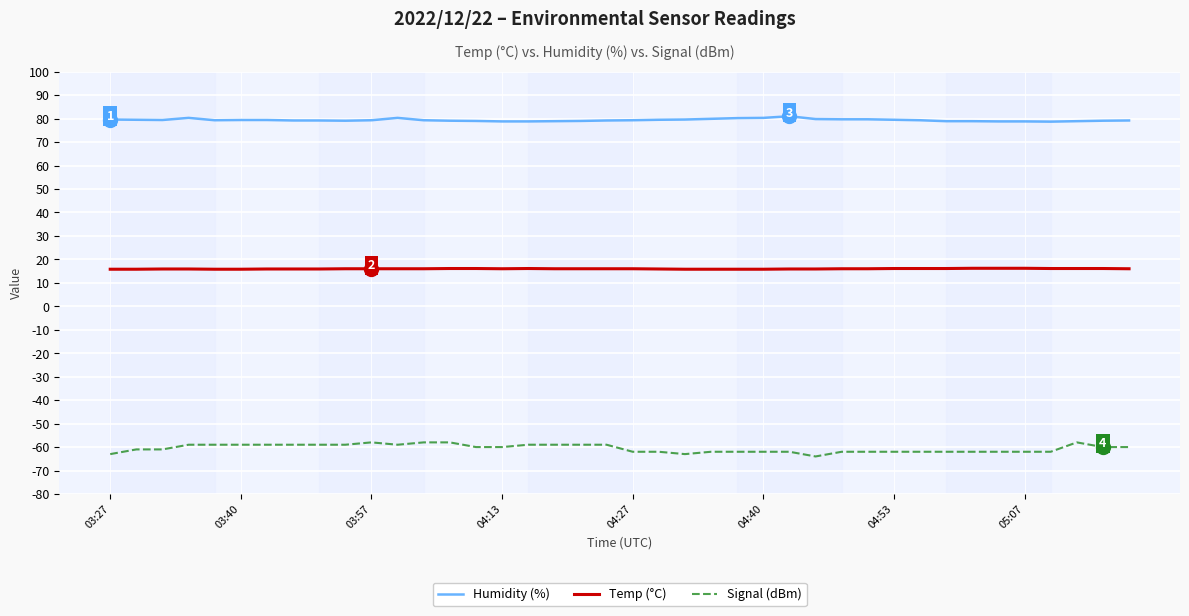

Which series has the widest spread of values?

Signal (dBm)